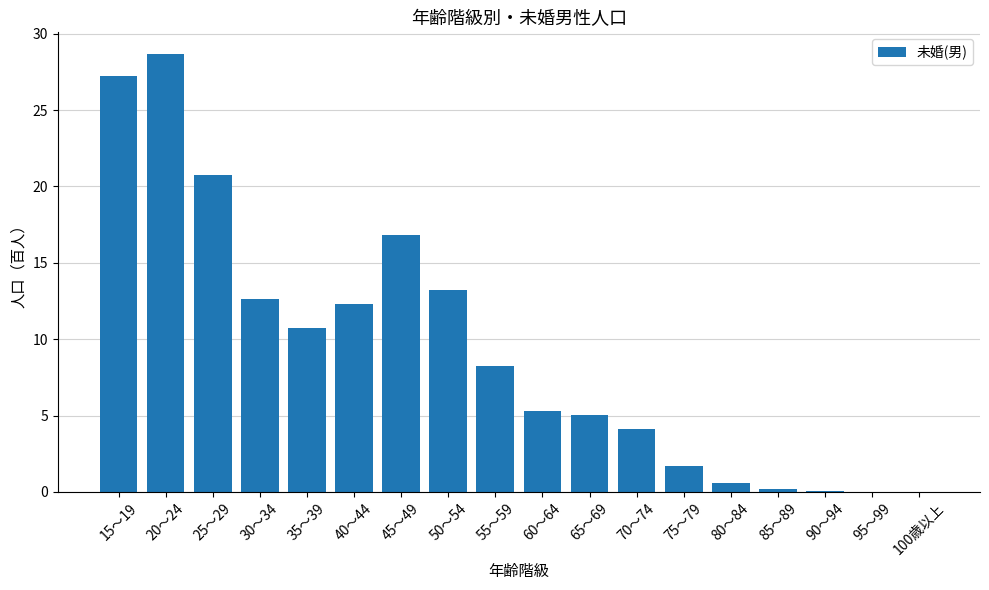

What is the greatest value displayed?

28.7